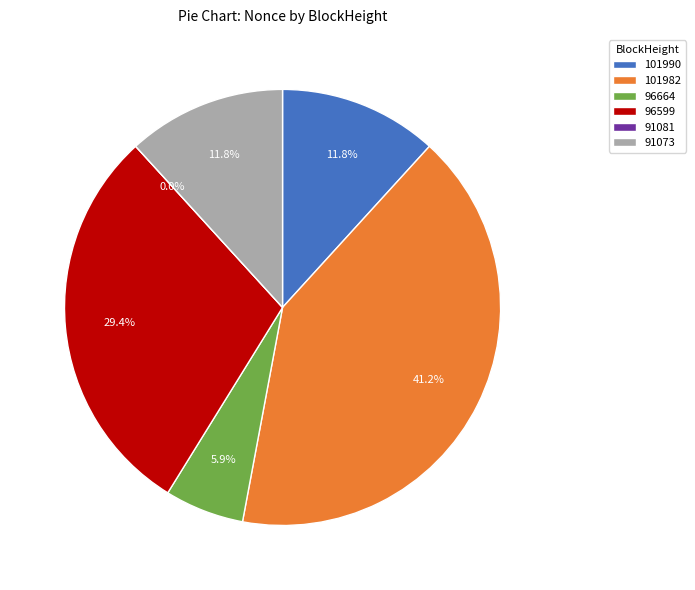

Count the number of slices in the pie.

6